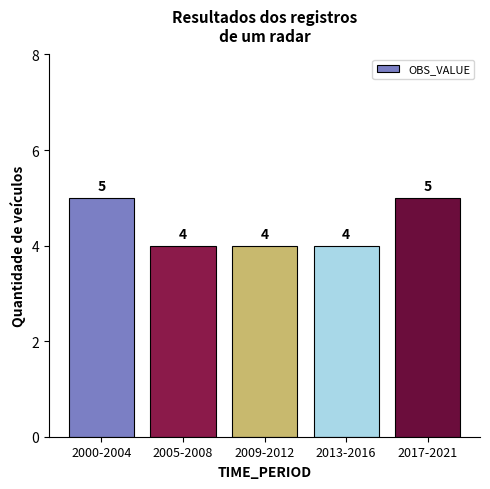

Reading right to left, extract all data points from this chart.

2017-2021=5	2013-2016=4	2009-2012=4	2005-2008=4	2000-2004=5